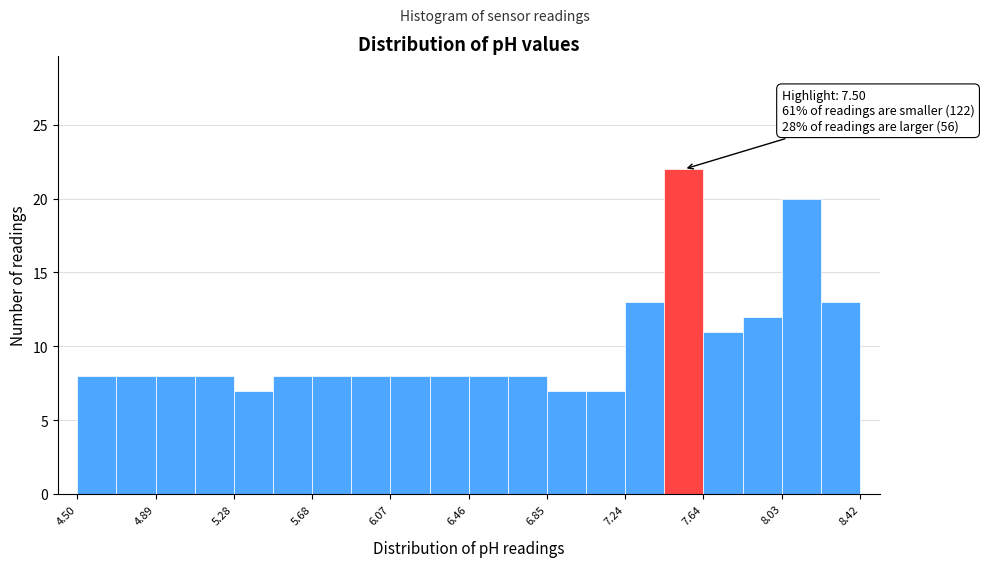

Around what value on the x-axis is the tallest bar? Give the approximate position of its centre, as read against the axis.

7.55